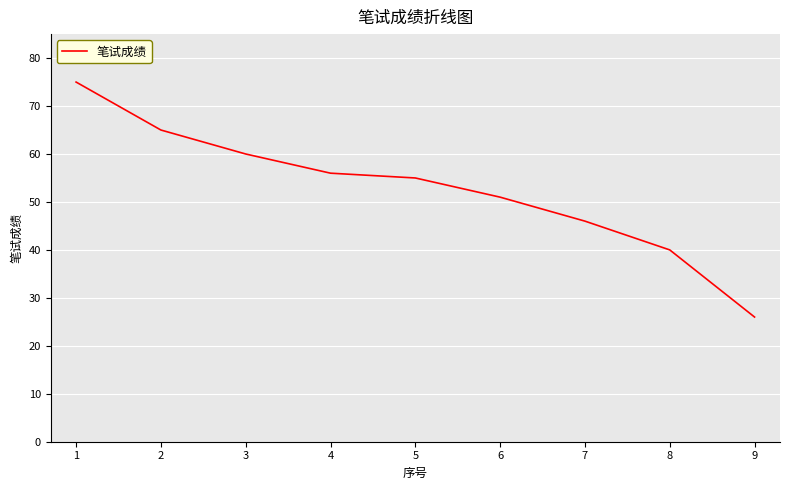

At which label does the data first exceed 55?

1